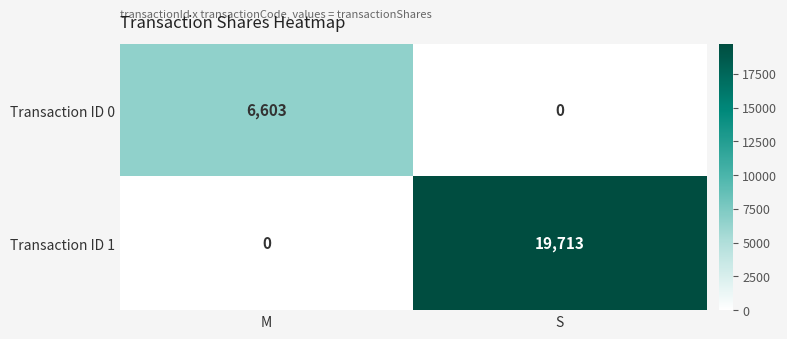

At which category does the chart reach its peak across all series?

S